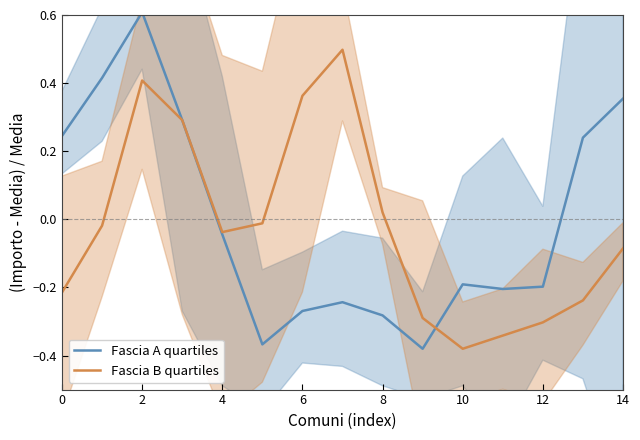

The value of Fascia A quartiles at 0 is 0.2. True or false?

True